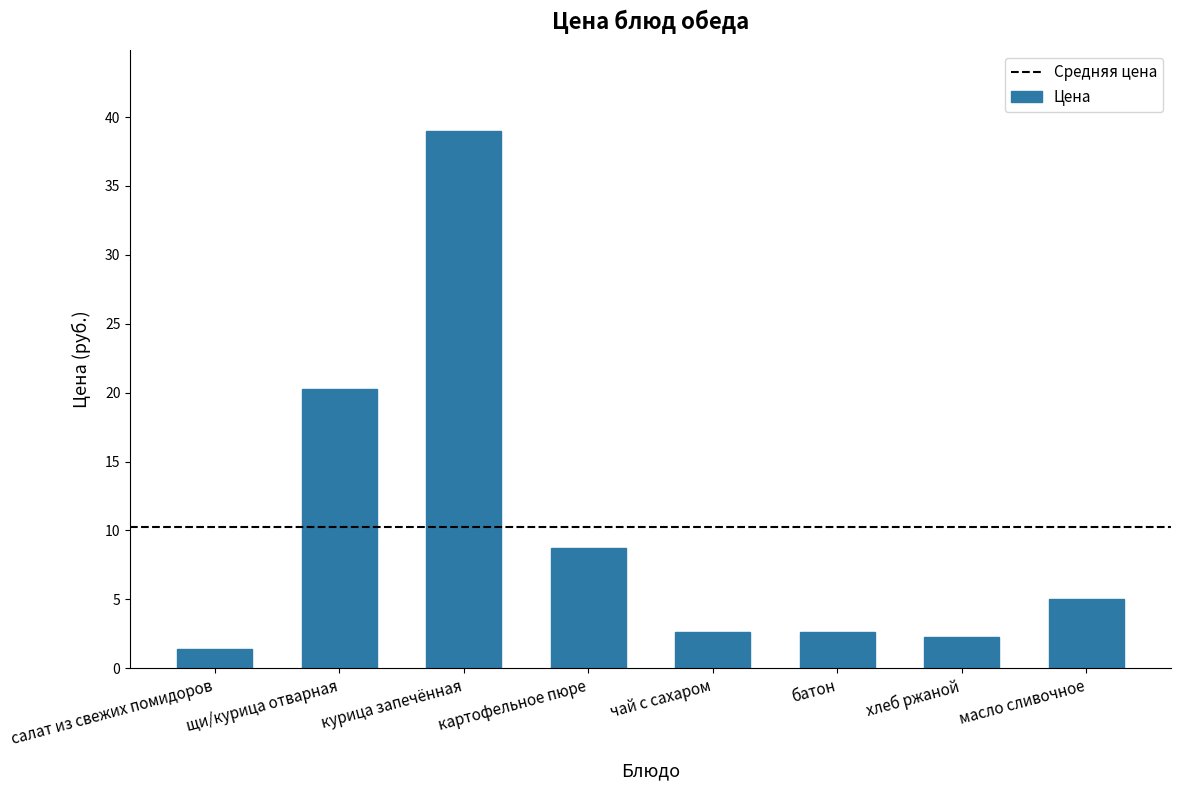

What is the sum of the values at щи/курица отварная and чай с сахаром?

22.9